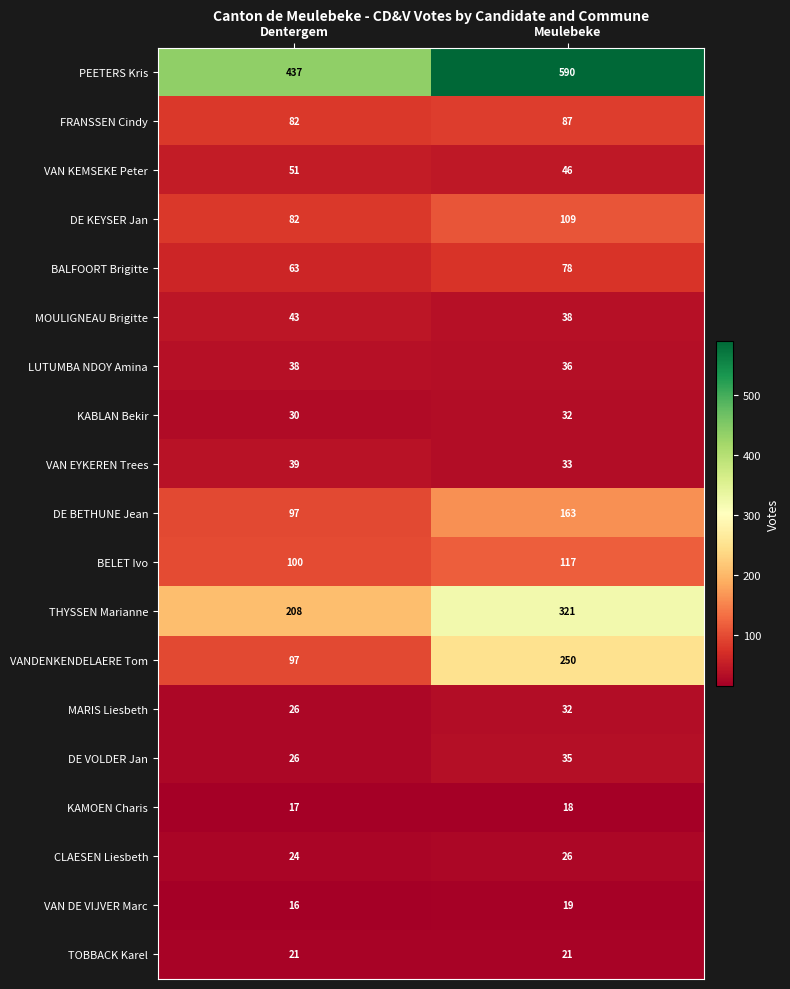

Which label corresponds to the largest value in the chart?

Meulebeke